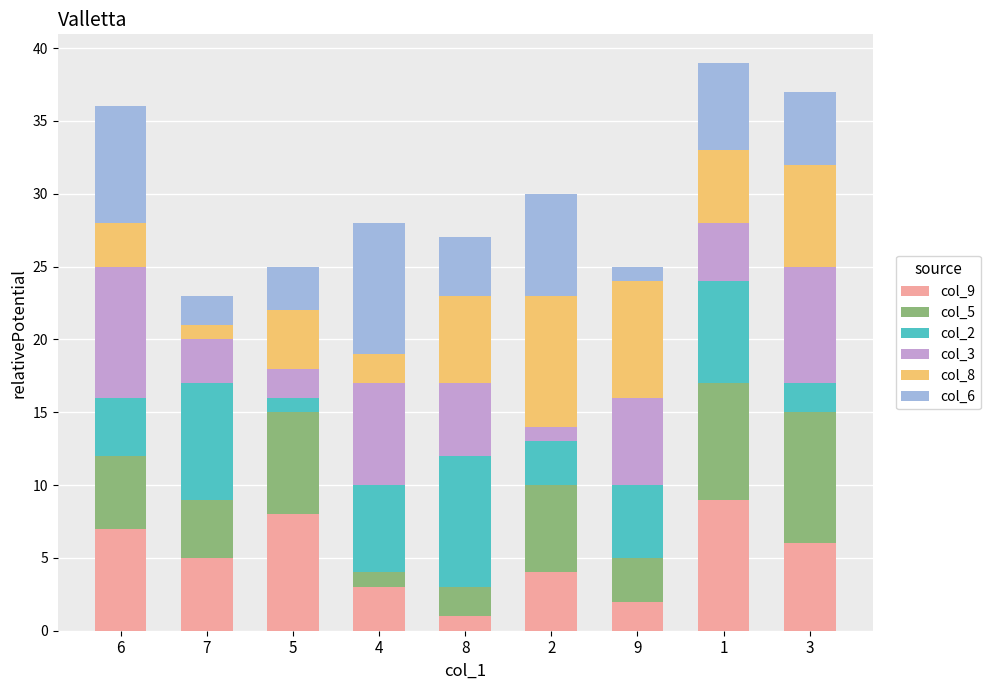

List the labels in order of col_9 value, largest first.

1, 5, 6, 3, 7, 2, 4, 9, 8